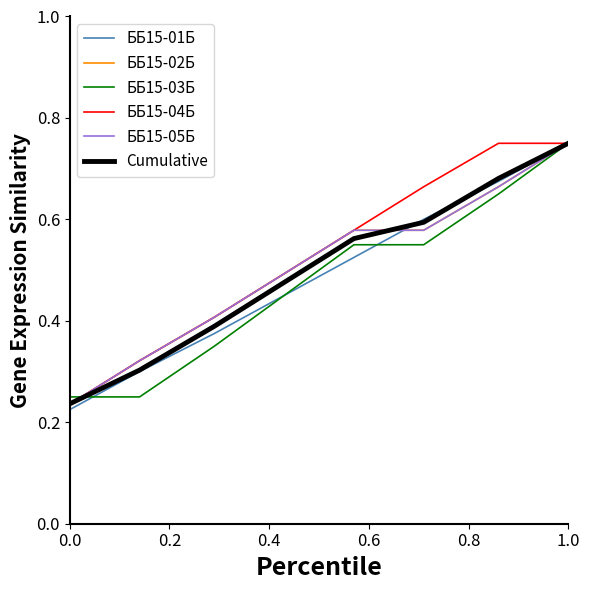

True or false: ББ15-04Б and ББ15-02Б cross at least once.

False